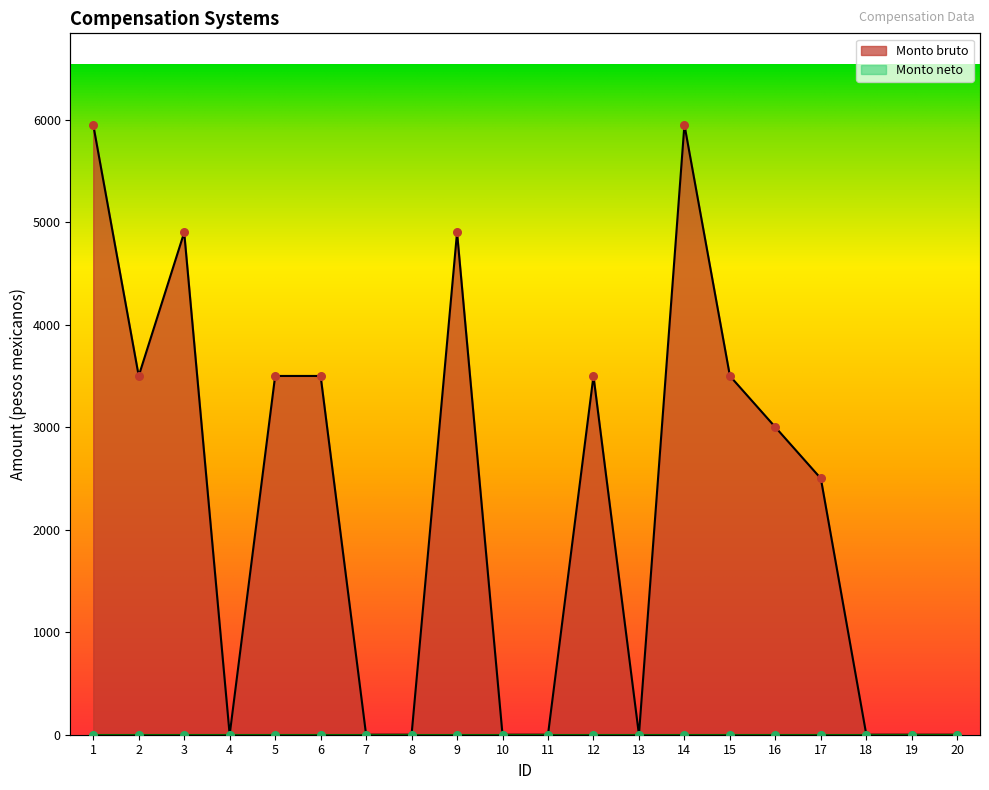

What is the change in value from 6 to 8?

-3500